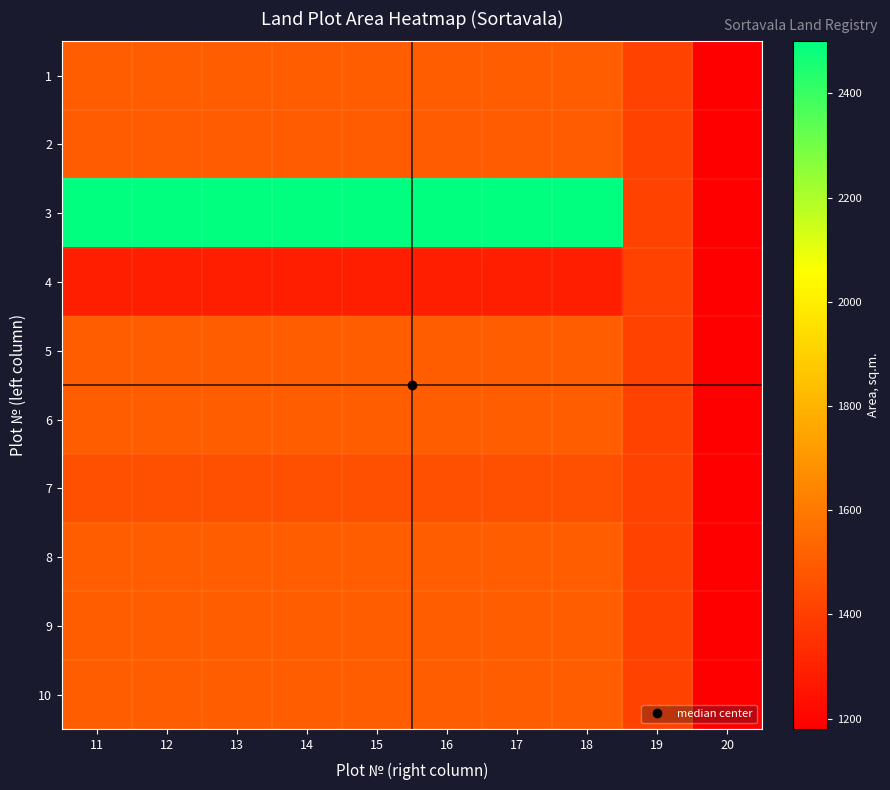

Reading right to left, list all the values displayed in this chart.

1: 20=1180	19=1409	18=1500	17=1500	16=1500	15=1500	14=1500	13=1500	12=1500	11=1500
2: 20=1180	19=1409	18=1497	17=1497	16=1497	15=1497	14=1497	13=1497	12=1497	11=1497
3: 20=1180	19=1409	18=2500	17=2500	16=2500	15=2500	14=2500	13=2500	12=2500	11=2500
4: 20=1180	19=1409	18=1290	17=1290	16=1290	15=1290	14=1290	13=1290	12=1290	11=1290
5: 20=1180	19=1409	18=1500	17=1500	16=1500	15=1500	14=1500	13=1500	12=1500	11=1500
6: 20=1180	19=1409	18=1500	17=1500	16=1500	15=1500	14=1500	13=1500	12=1500	11=1500
7: 20=1180	19=1409	18=1454	17=1454	16=1454	15=1454	14=1454	13=1454	12=1454	11=1454
8: 20=1180	19=1409	18=1500	17=1500	16=1500	15=1500	14=1500	13=1500	12=1500	11=1500
9: 20=1180	19=1409	18=1500	17=1500	16=1500	15=1500	14=1500	13=1500	12=1500	11=1500
10: 20=1180	19=1409	18=1500	17=1500	16=1500	15=1500	14=1500	13=1500	12=1500	11=1500